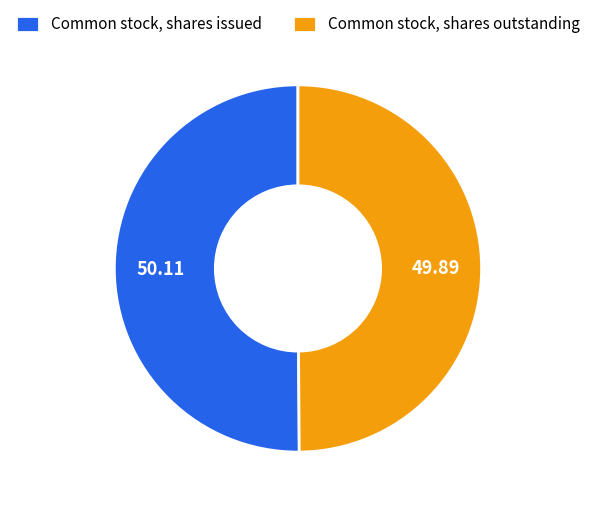

Approximately how many times larger is the value at Common stock, shares outstanding compared to Common stock, shares issued?

1.0